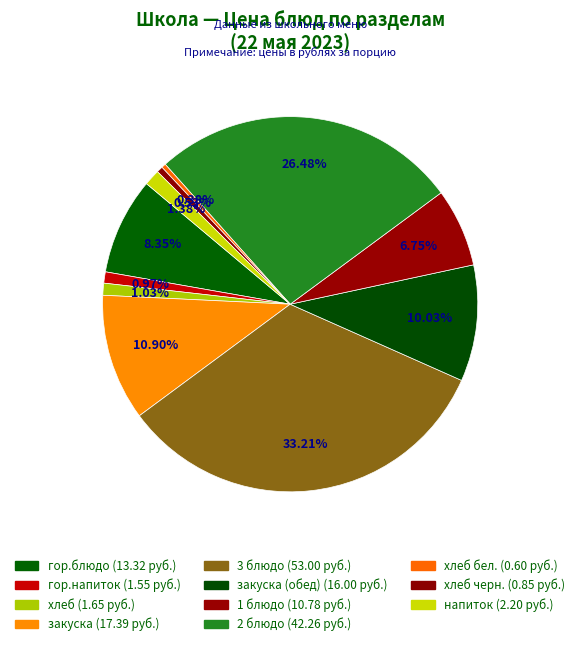

How many segments does this pie chart have?

11